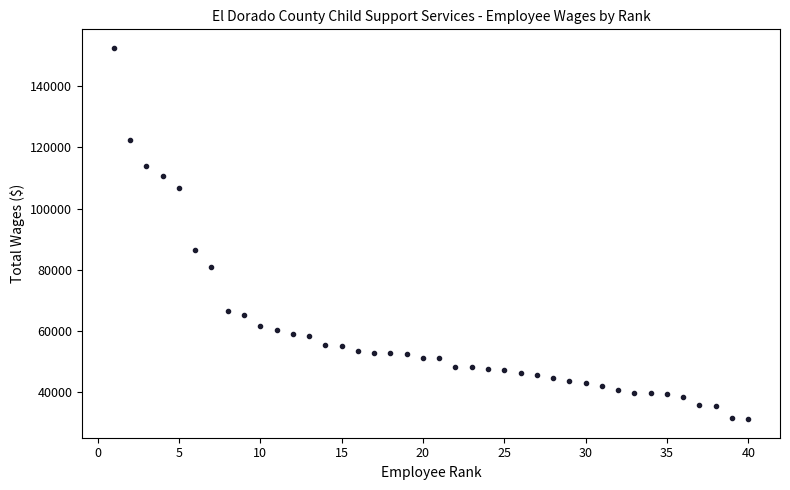

What is the range of Y values (max minus min)?

121343